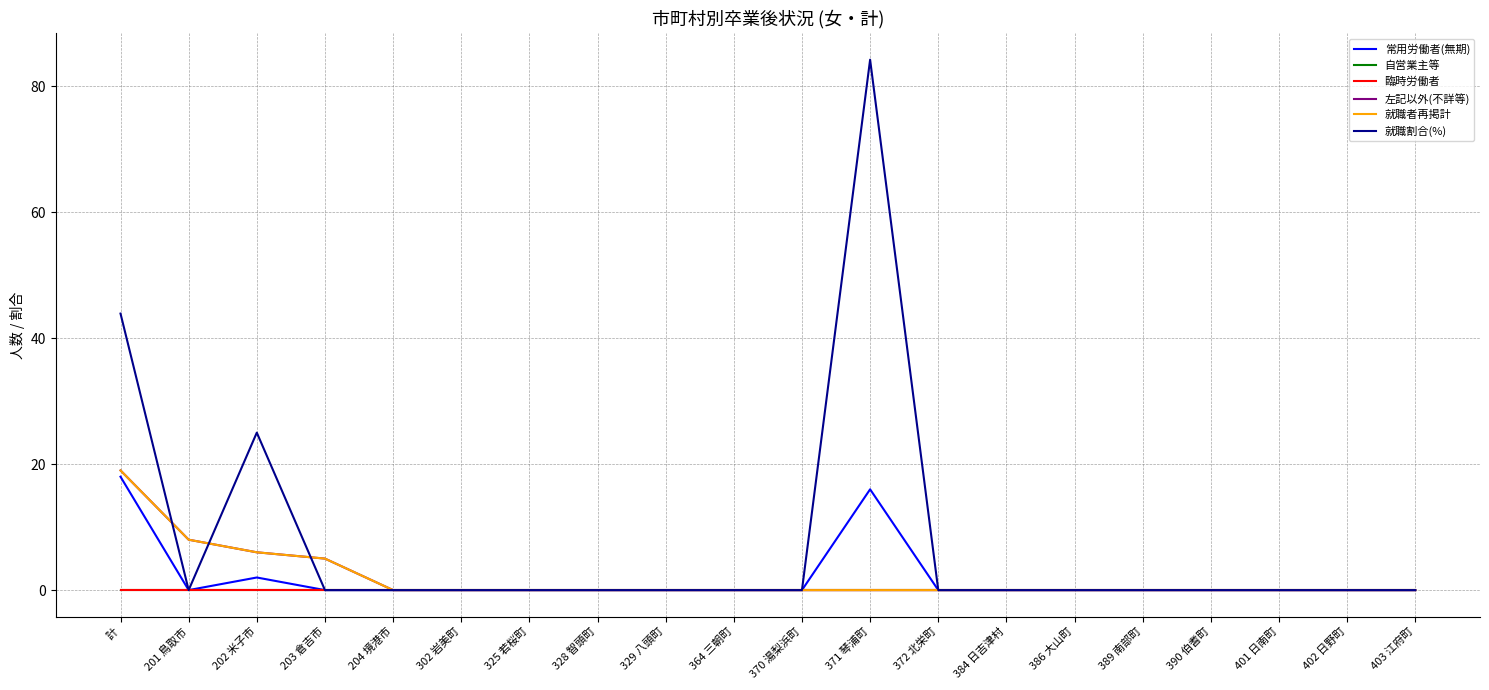

Reading right to left, extract all data points from this chart.

常用労働者(無期): 403 江府町=0.0	402 日野町=0.0	401 日南町=0.0	390 伯耆町=0.0	389 南部町=0.0	386 大山町=0.0	384 日吉津村=0.0	372 北栄町=0.0	371 琴浦町=16.0	370 湯梨浜町=0.0	364 三朝町=0.0	329 八頭町=0.0	328 智頭町=0.0	325 若桜町=0.0	302 岩美町=0.0	204 境港市=0.0	203 倉吉市=0.0	202 米子市=2.0	201 鳥取市=0.0	計=18.0
自営業主等: 403 江府町=0.0	402 日野町=0.0	401 日南町=0.0	390 伯耆町=0.0	389 南部町=0.0	386 大山町=0.0	384 日吉津村=0.0	372 北栄町=0.0	371 琴浦町=0.0	370 湯梨浜町=0.0	364 三朝町=0.0	329 八頭町=0.0	328 智頭町=0.0	325 若桜町=0.0	302 岩美町=0.0	204 境港市=0.0	203 倉吉市=0.0	202 米子市=0.0	201 鳥取市=0.0	計=0.0
臨時労働者: 403 江府町=0.0	402 日野町=0.0	401 日南町=0.0	390 伯耆町=0.0	389 南部町=0.0	386 大山町=0.0	384 日吉津村=0.0	372 北栄町=0.0	371 琴浦町=0.0	370 湯梨浜町=0.0	364 三朝町=0.0	329 八頭町=0.0	328 智頭町=0.0	325 若桜町=0.0	302 岩美町=0.0	204 境港市=0.0	203 倉吉市=0.0	202 米子市=0.0	201 鳥取市=0.0	計=0.0
左記以外(不詳等): 403 江府町=0.0	402 日野町=0.0	401 日南町=0.0	390 伯耆町=0.0	389 南部町=0.0	386 大山町=0.0	384 日吉津村=0.0	372 北栄町=0.0	371 琴浦町=0.0	370 湯梨浜町=0.0	364 三朝町=0.0	329 八頭町=0.0	328 智頭町=0.0	325 若桜町=0.0	302 岩美町=0.0	204 境港市=0.0	203 倉吉市=5.0	202 米子市=6.0	201 鳥取市=8.0	計=19.0
就職者再掲計: 403 江府町=0.0	402 日野町=0.0	401 日南町=0.0	390 伯耆町=0.0	389 南部町=0.0	386 大山町=0.0	384 日吉津村=0.0	372 北栄町=0.0	371 琴浦町=0.0	370 湯梨浜町=0.0	364 三朝町=0.0	329 八頭町=0.0	328 智頭町=0.0	325 若桜町=0.0	302 岩美町=0.0	204 境港市=0.0	203 倉吉市=5.0	202 米子市=6.0	201 鳥取市=8.0	計=19.0
就職割合(%): 403 江府町=0.0	402 日野町=0.0	401 日南町=0.0	390 伯耆町=0.0	389 南部町=0.0	386 大山町=0.0	384 日吉津村=0.0	372 北栄町=0.0	371 琴浦町=84.2	370 湯梨浜町=0.0	364 三朝町=0.0	329 八頭町=0.0	328 智頭町=0.0	325 若桜町=0.0	302 岩美町=0.0	204 境港市=0.0	203 倉吉市=0.0	202 米子市=25.0	201 鳥取市=0.0	計=43.9